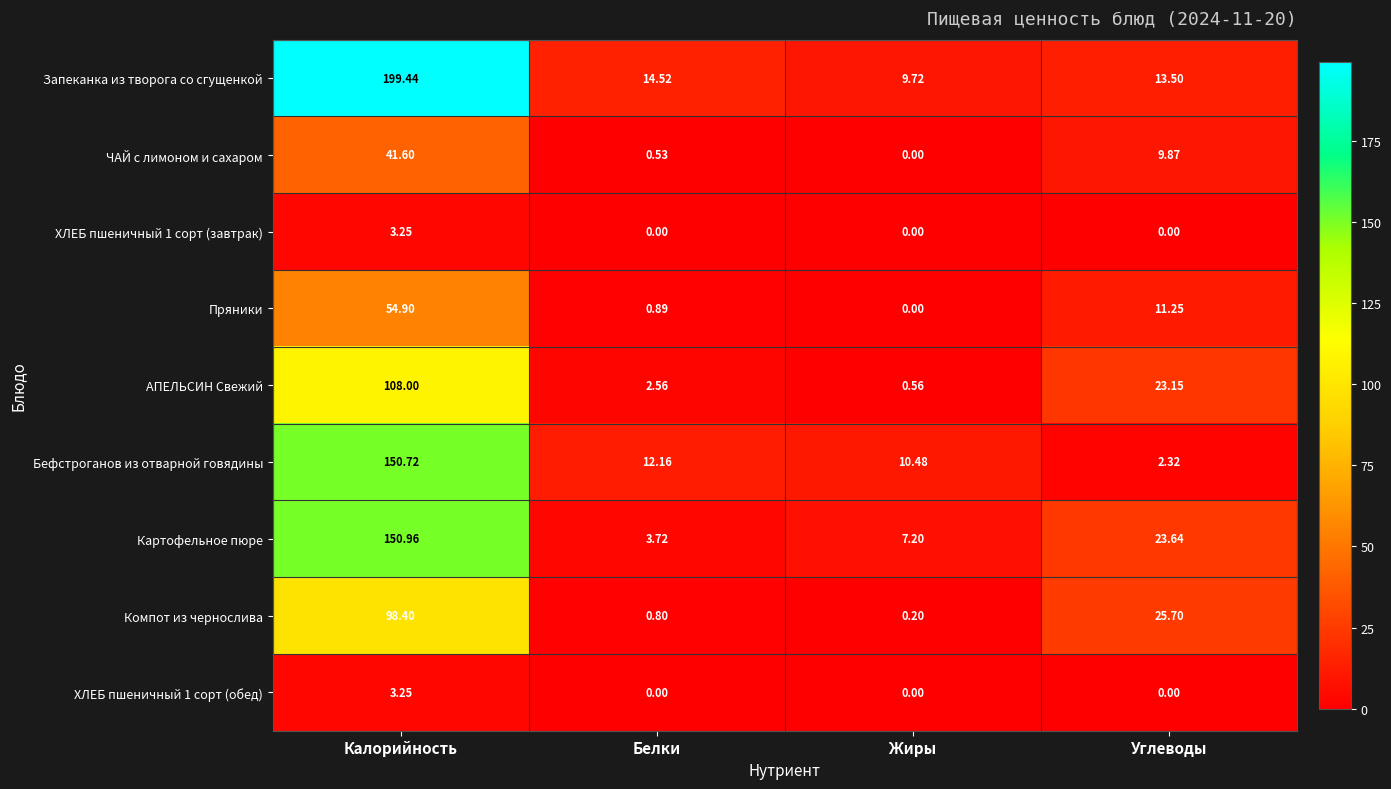

What is the greatest value displayed?

199.4